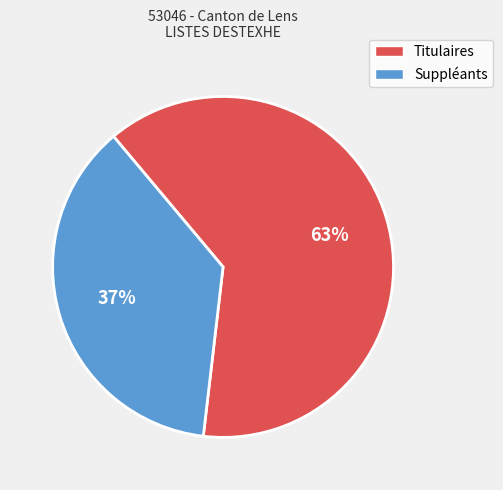

Rank the categories by value from lowest to highest.

Suppléants, Titulaires